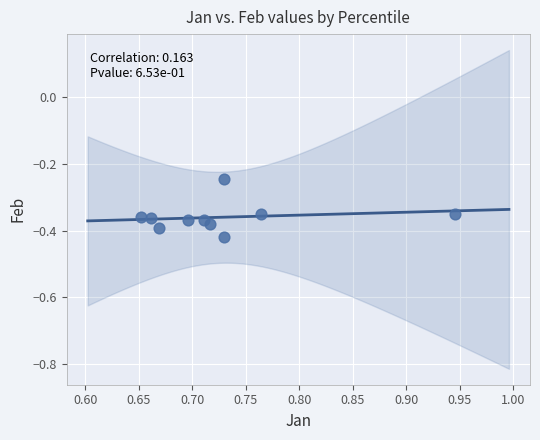

What is the average X value?

0.7